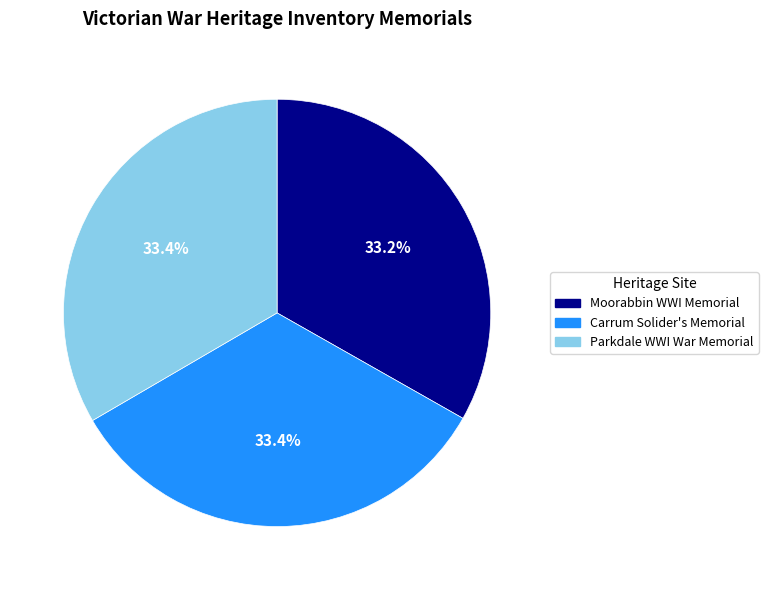

True or false: Parkdale WWI War Memorial accounts for 33% of the total.

True